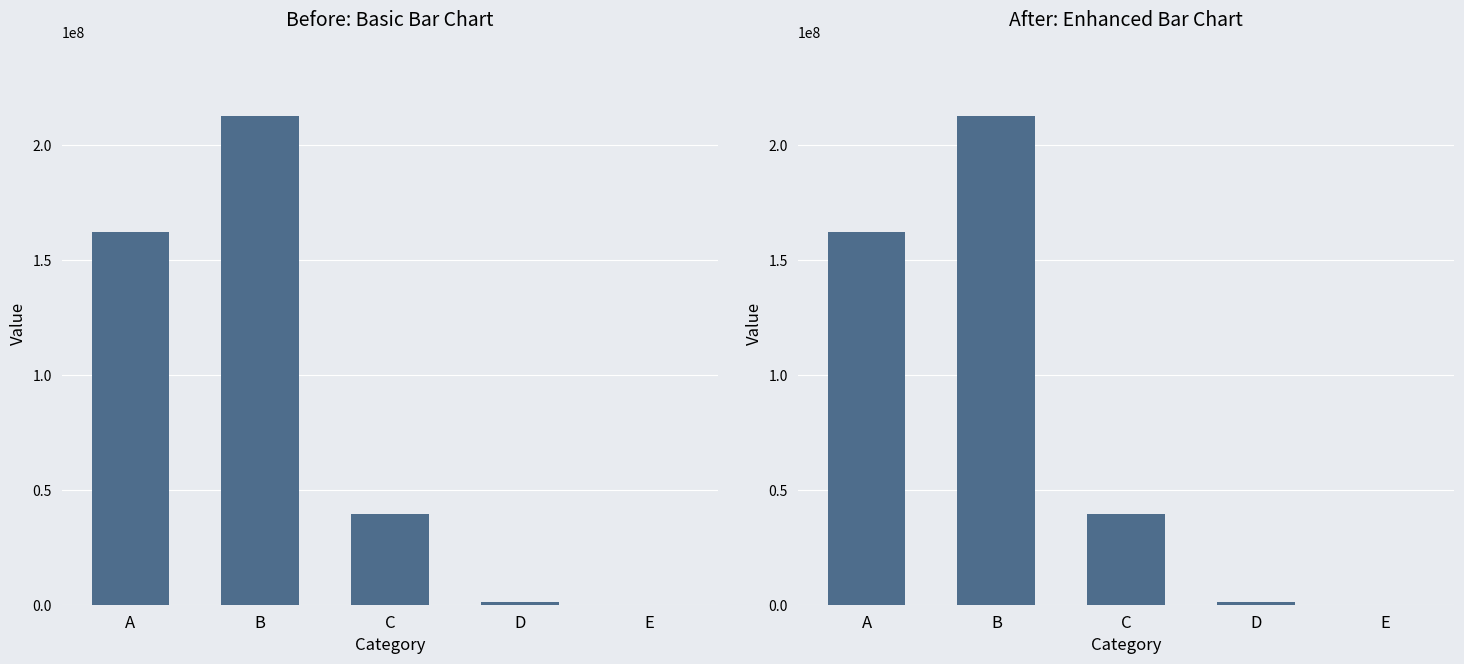

Read the value at C.

39243047